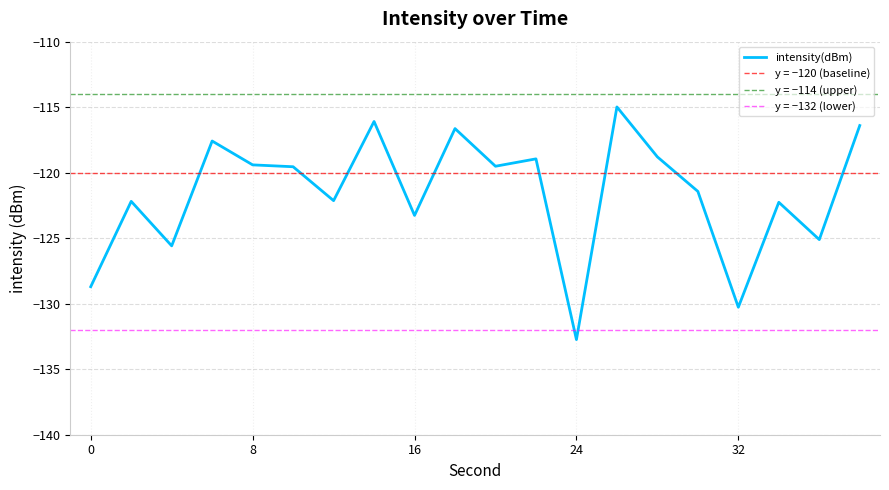

Which label corresponds to the largest value in the chart?

26